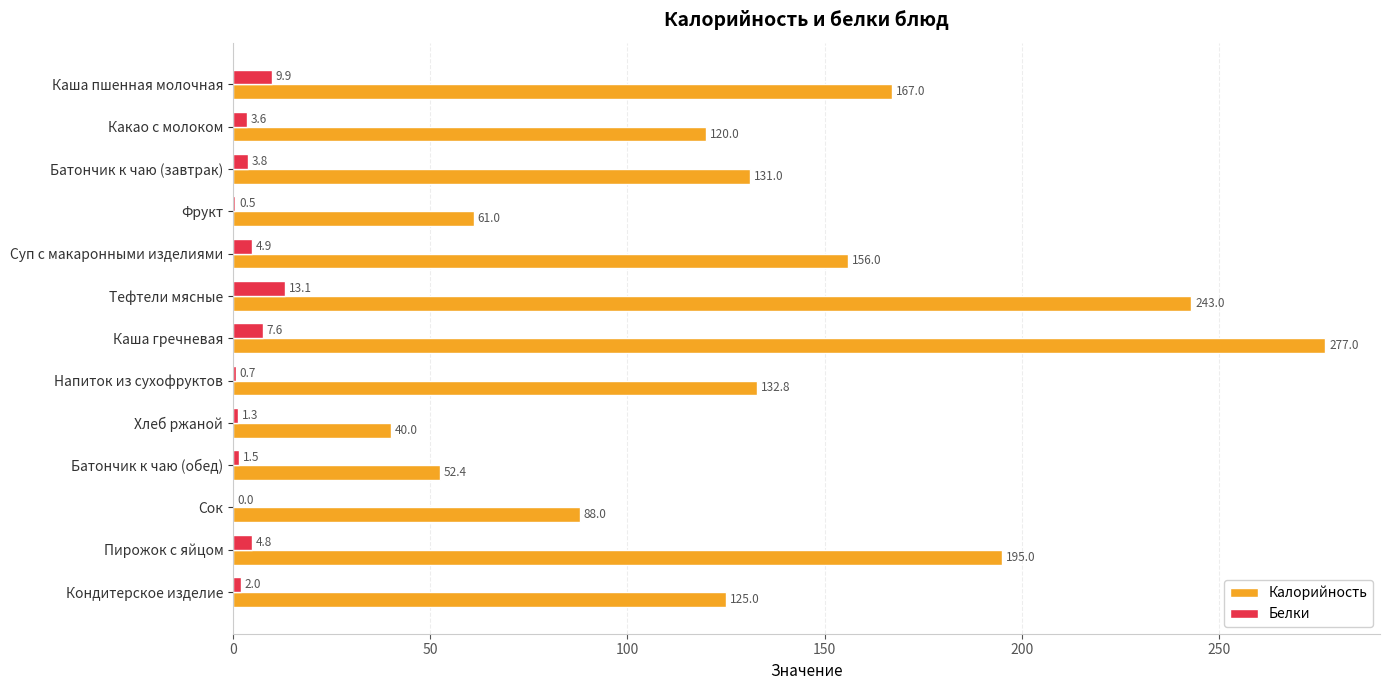

Is the value of Белки at Сок greater than the value of Калорийность at Какао с молоком?

No